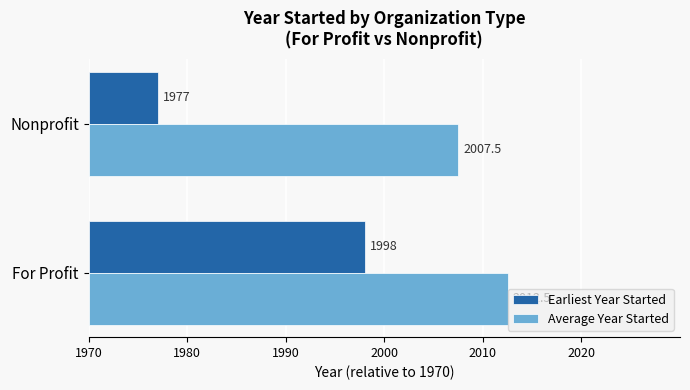

What are all the series names shown in the legend?

Earliest Year Started, Average Year Started